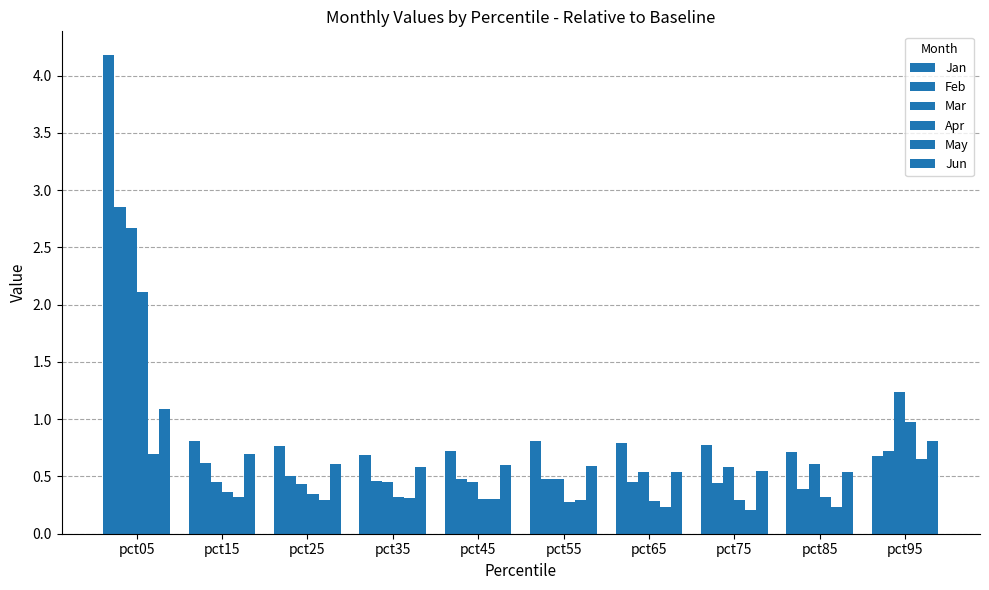

What is the sum of all Feb values?

7.4